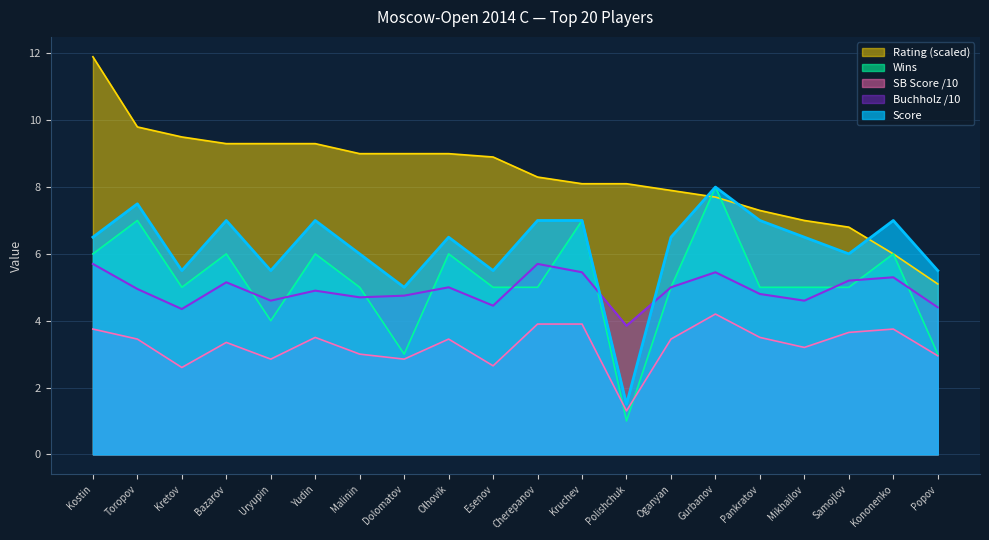

Read the Wins value at Cherepanov.

5.0